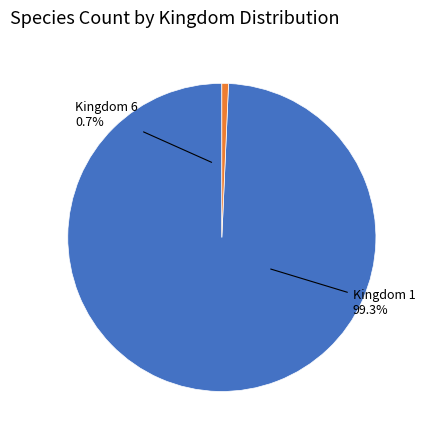

Does any single category account for the majority?

Yes